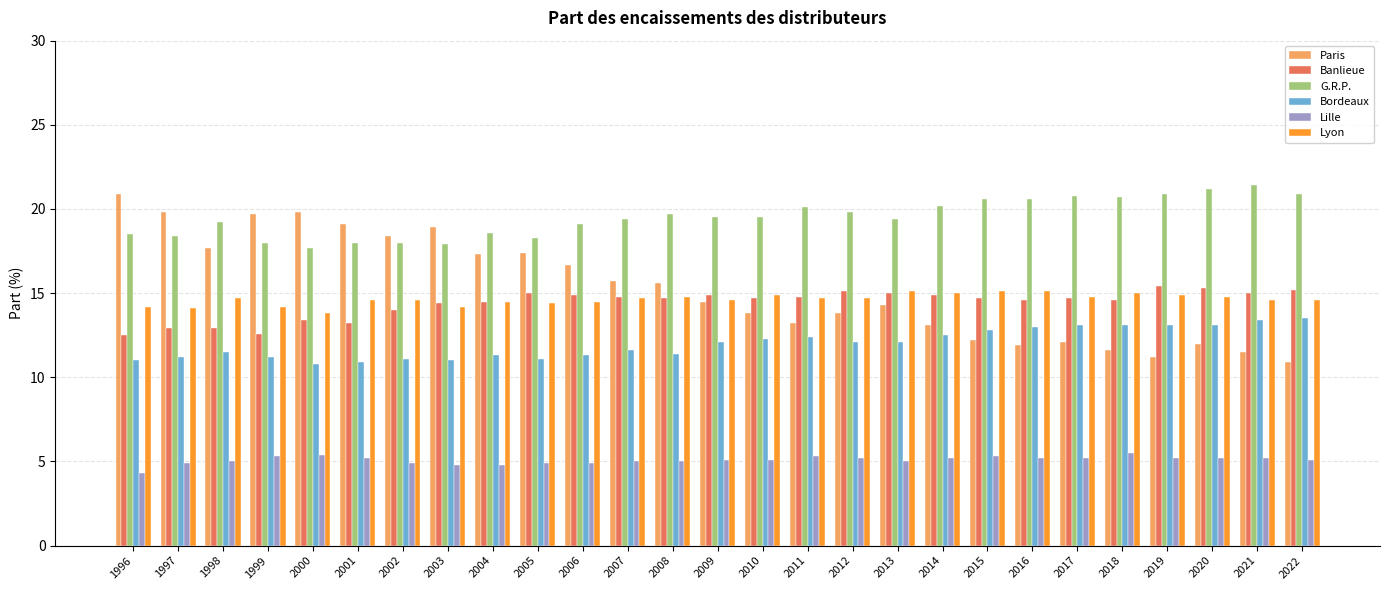

Which label corresponds to the smallest value in the chart?

1996